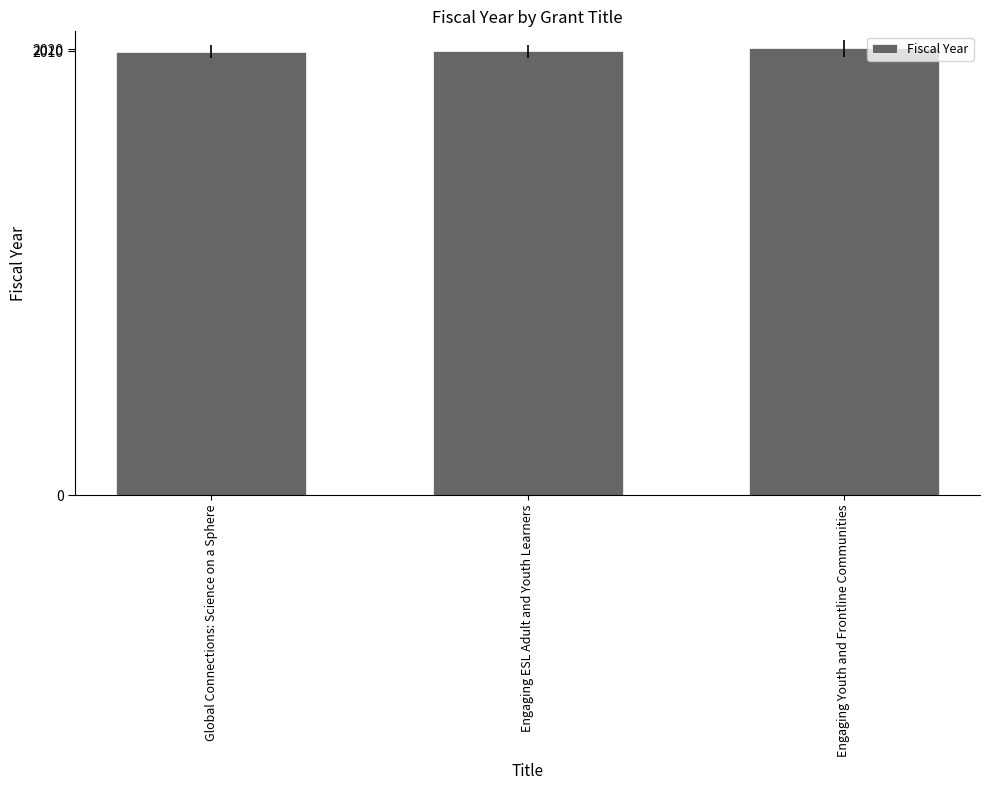

Is it true that the value at Engaging Youth and Frontline Communities is 2023?

True